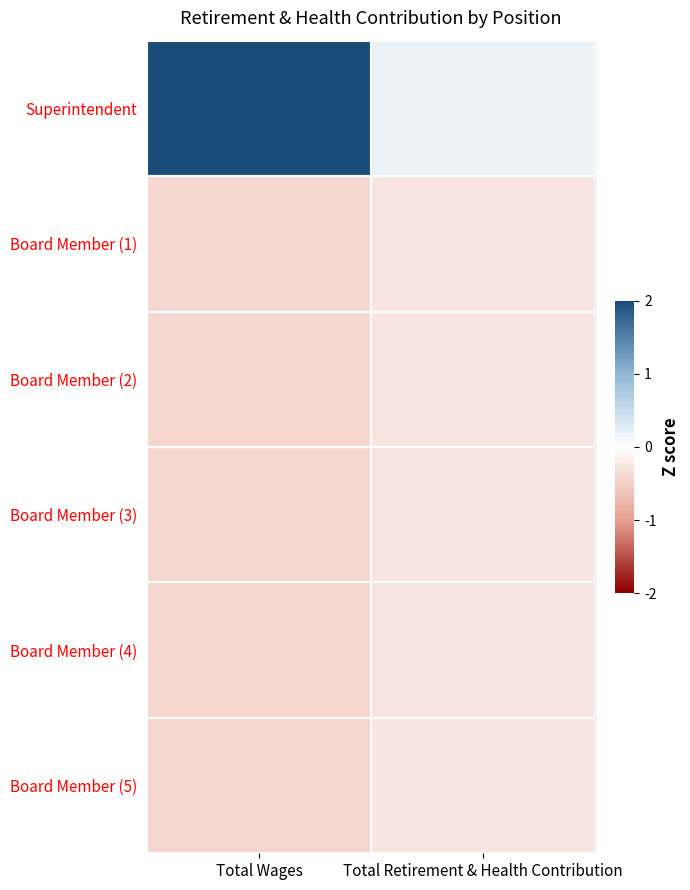

List the series in order of their peak value, lowest first.

Board Member (4), Board Member (1), Board Member (2), Board Member (3), Board Member (5), Superintendent